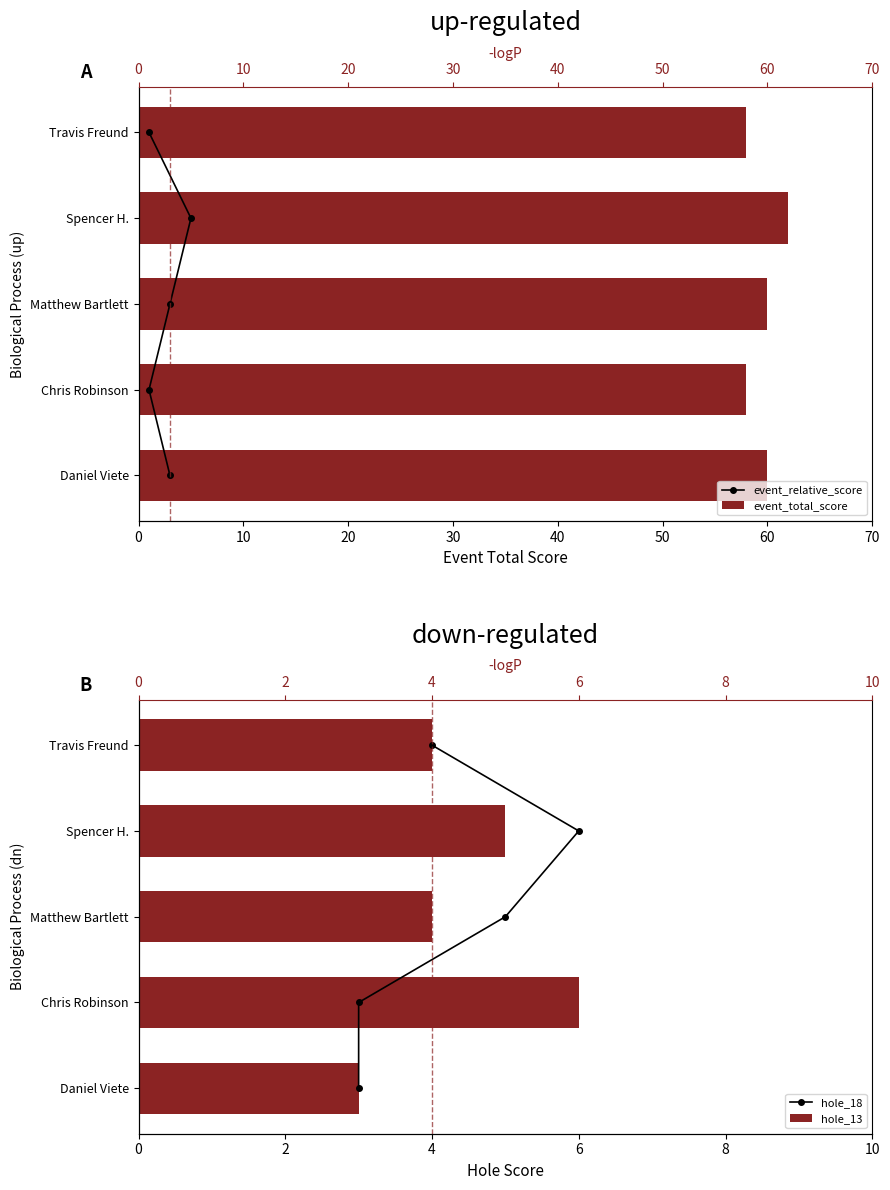

How many values in the event_total_score series exceed 60?

1